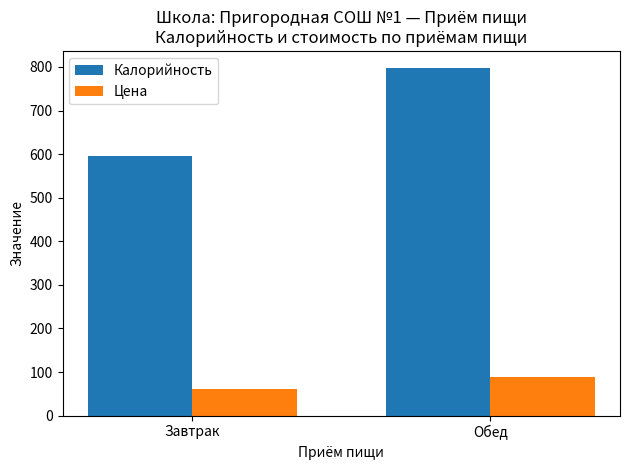

What is the sum of the Калорийность values at Обед and Завтрак?

1393.4